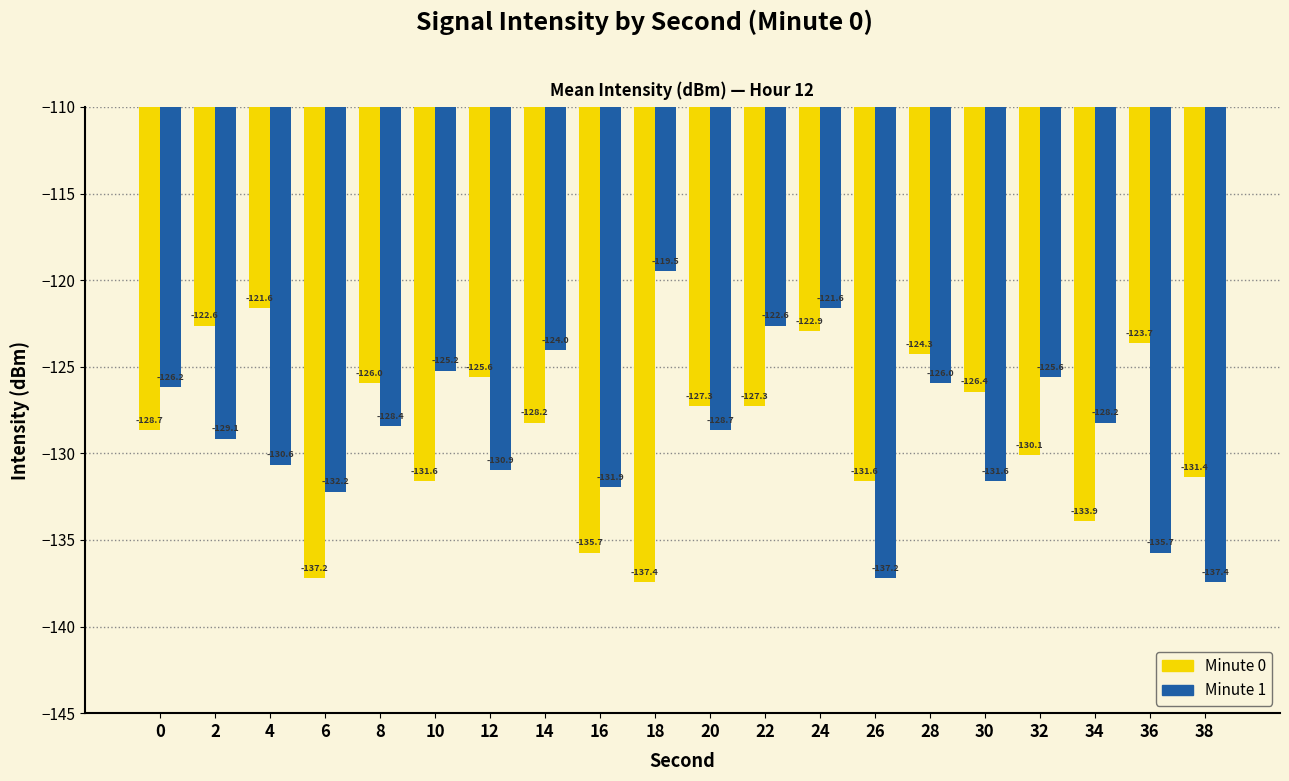

Is it true that Minute 1 equals -124.0 at 14?

True